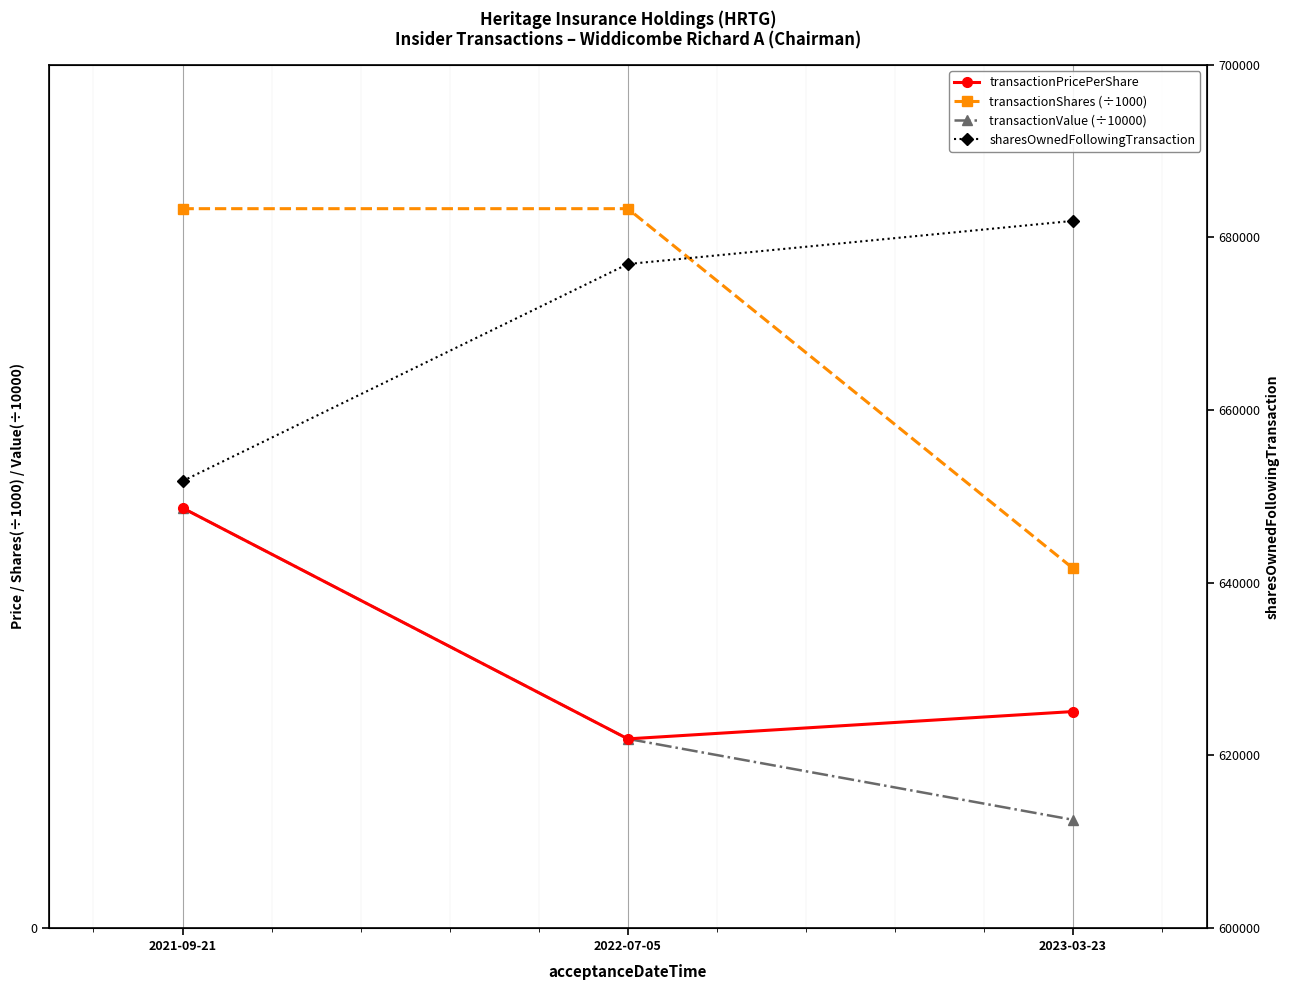

Count the number of categories in the chart.

3